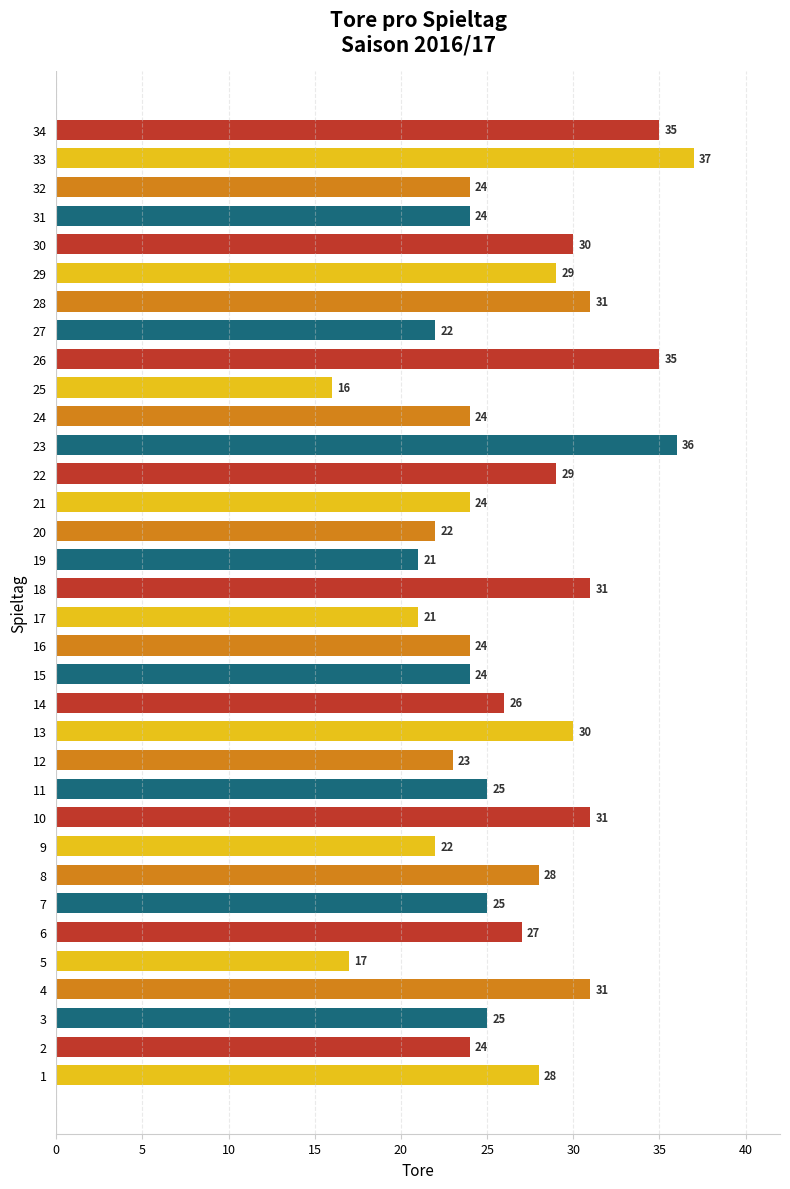

What is the difference between the second highest and second lowest values?

19